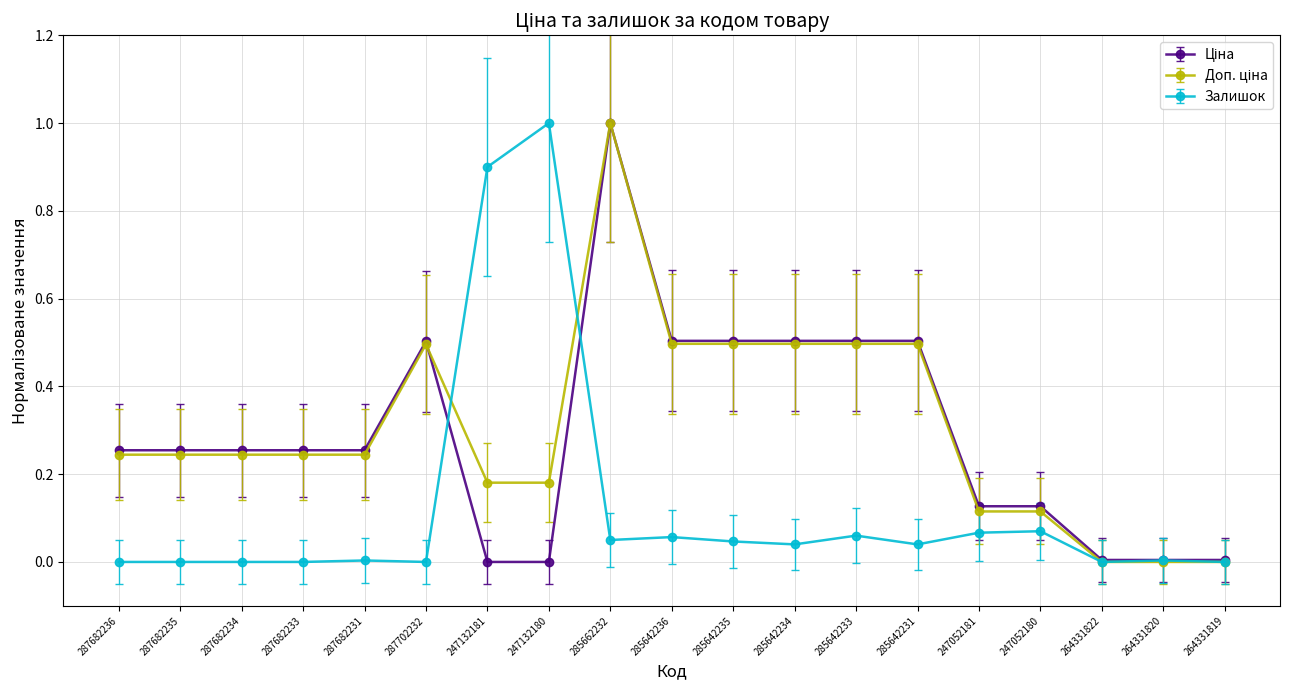

What is the spread (max minus min) of values at 285642236?

0.4